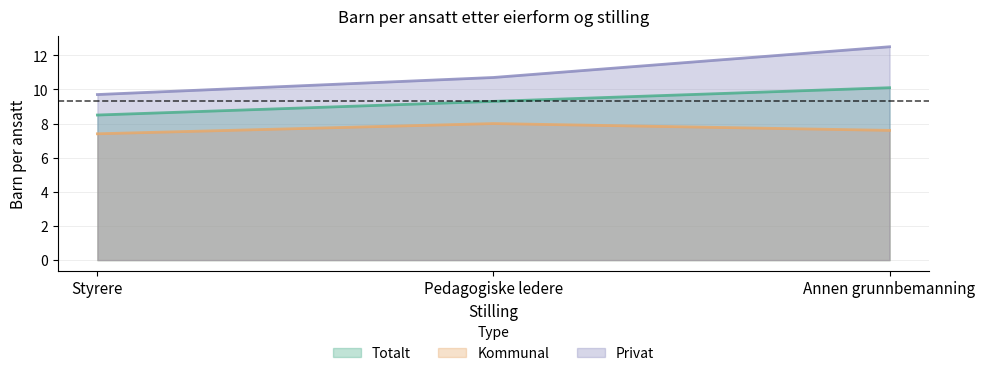

Is it true that Privat equals 3.7 at Annen grunnbemanning?

False